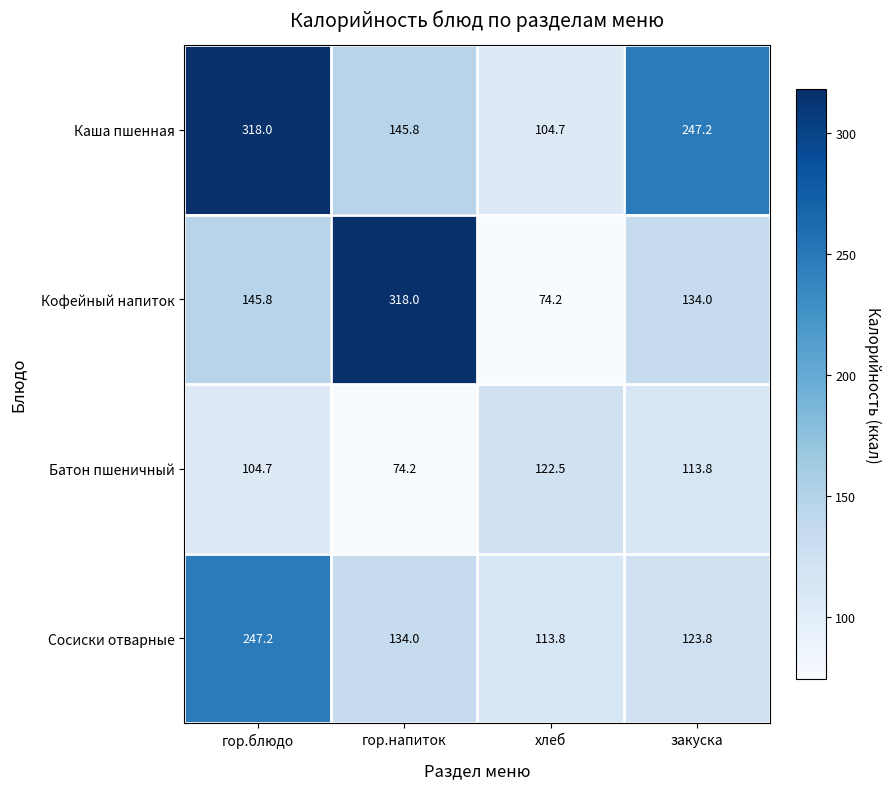

Reading left to right, transcribe all the data shown in this chart.

Каша пшенная: 318.0	145.8	104.7	247.2
Кофейный напиток: 145.8	318.0	74.2	134.0
Батон пшеничный: 104.7	74.2	122.5	113.8
Сосиски отварные: 247.2	134.0	113.8	123.8